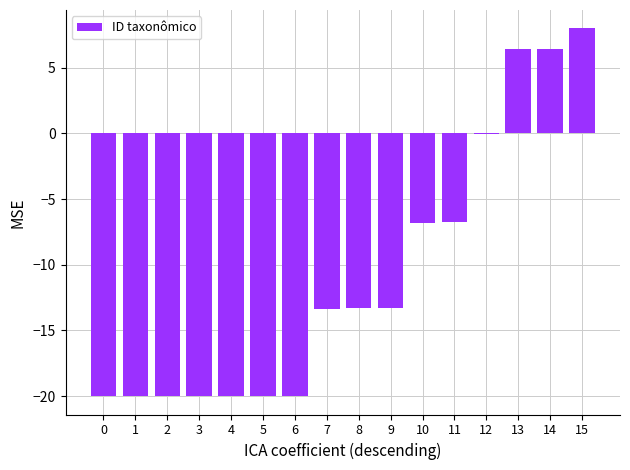

At which category does the chart reach its peak across all series?

15